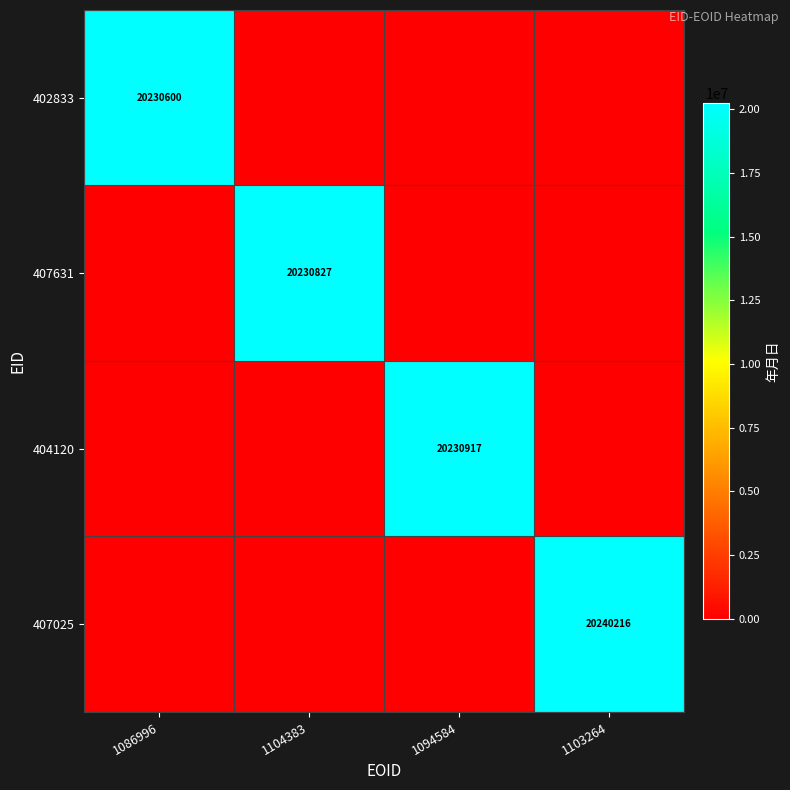

The 407025 series shows 20240216 at 1103264. True or false?

True